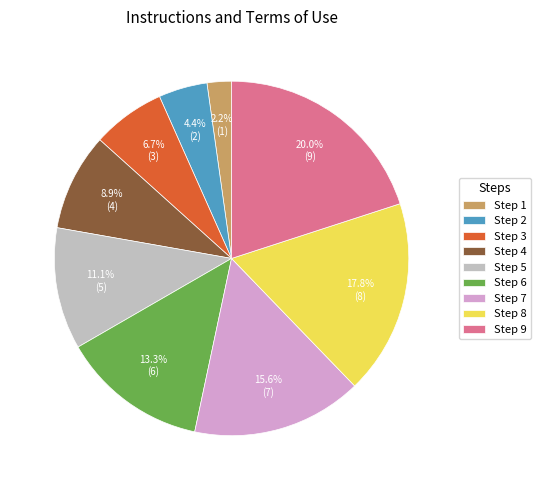

Is the sum of Step 2 and Step 8 greater than half?

No